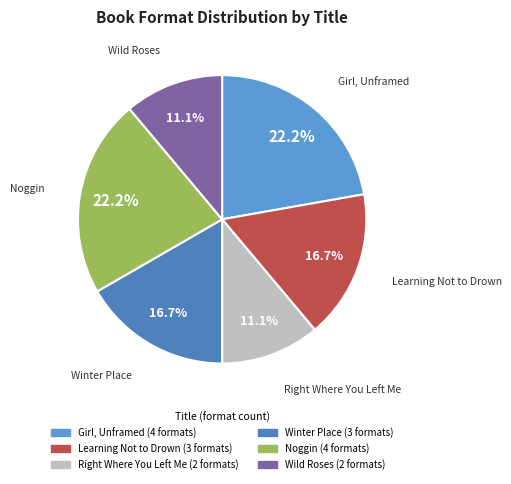

How many segments does this pie chart have?

6